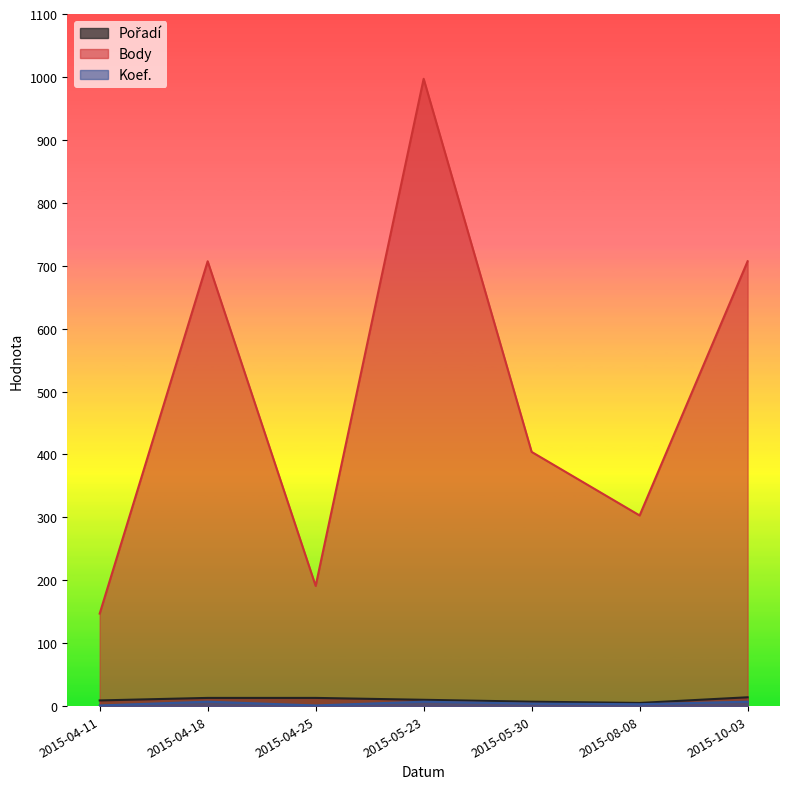

What is the total value across all series at 2015-04-11?

157